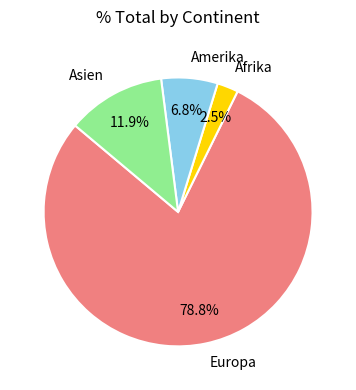

What percentage is NOT represented by Amerika?

93.2%